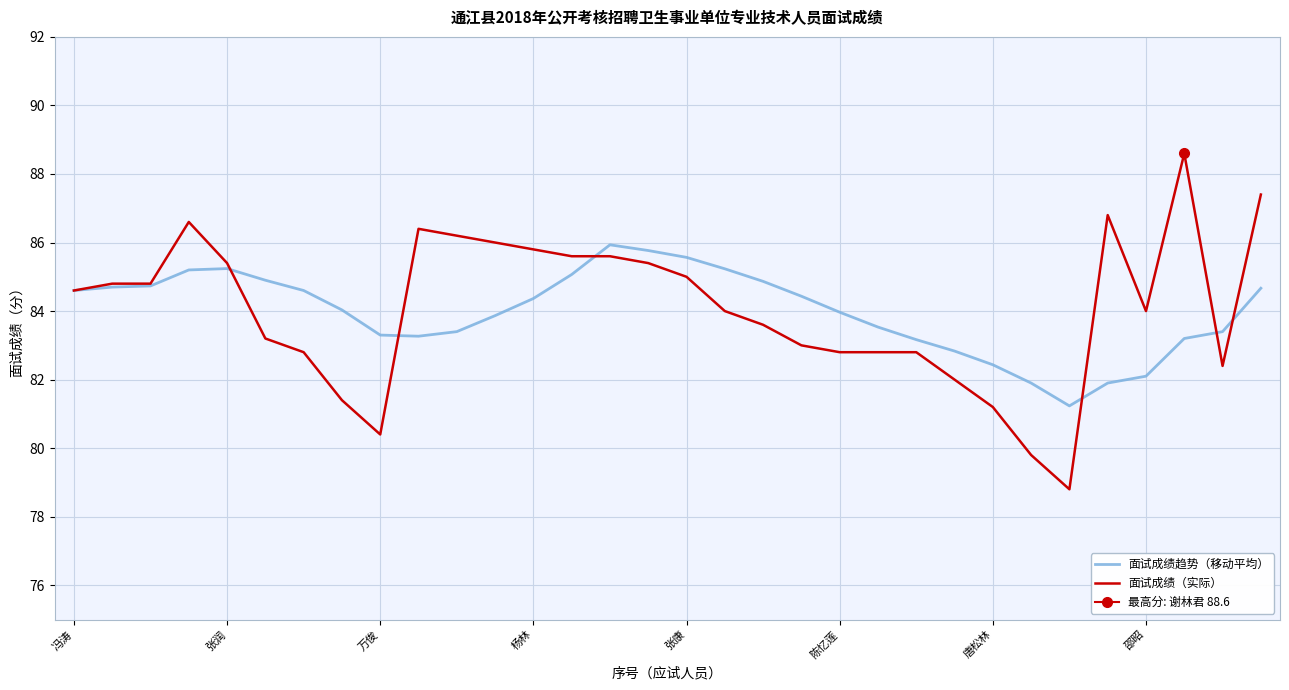

Count the number of data series in this chart.

2